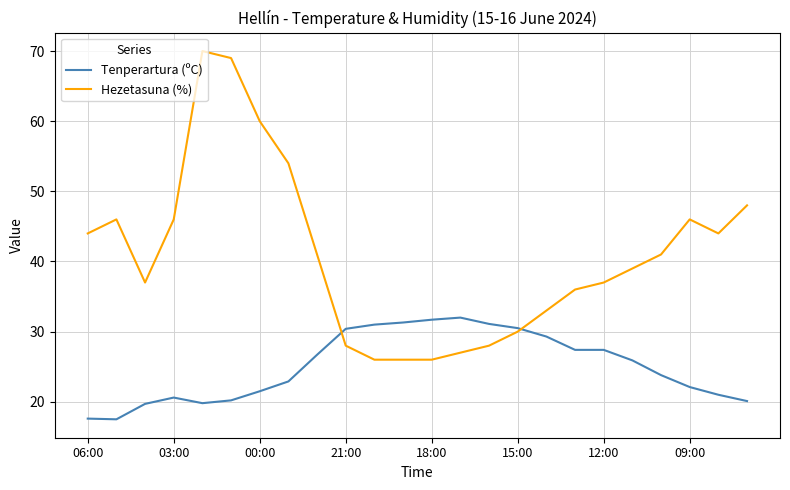

What are all the series names shown in the legend?

Tenperartura (ºC), Hezetasuna (%)